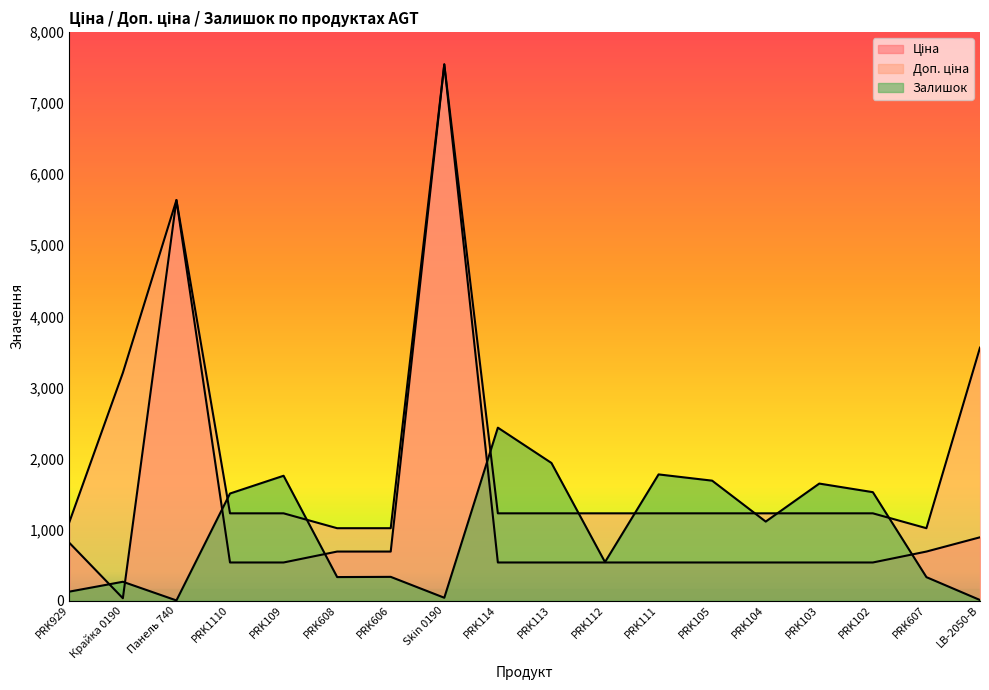

True or false: Залишок and Ціна intersect in this chart.

True